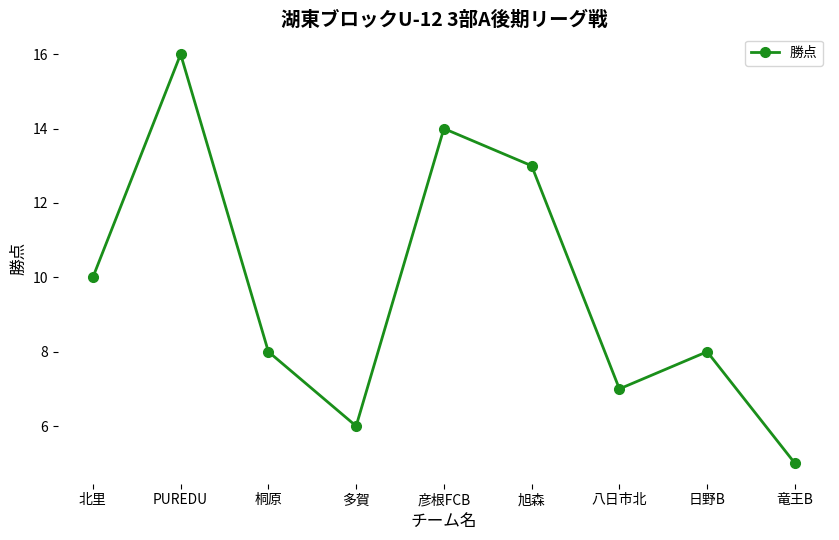

What is the difference between the maximum and minimum values?

11